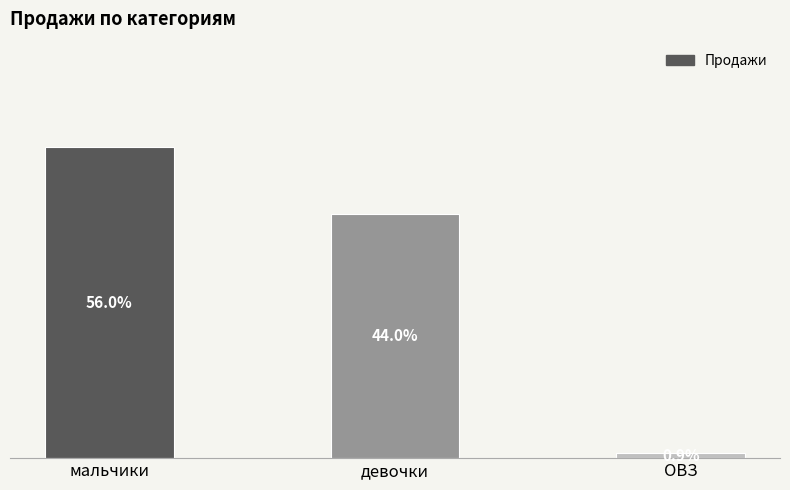

Between ОВЗ and девочки, which is larger?

девочки